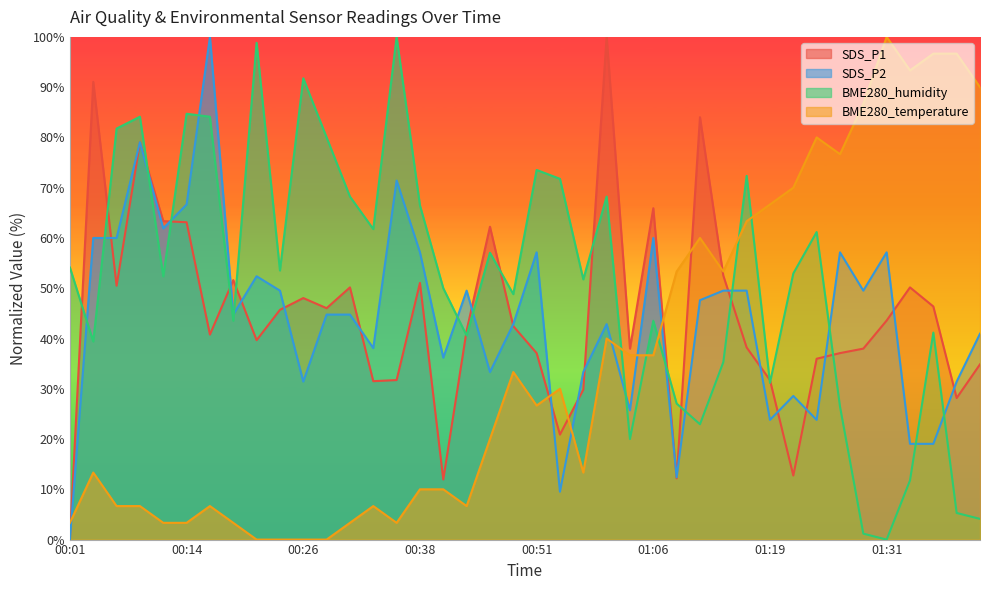

How many times do SDS_P1 and BME280_temperature cross each other?

6